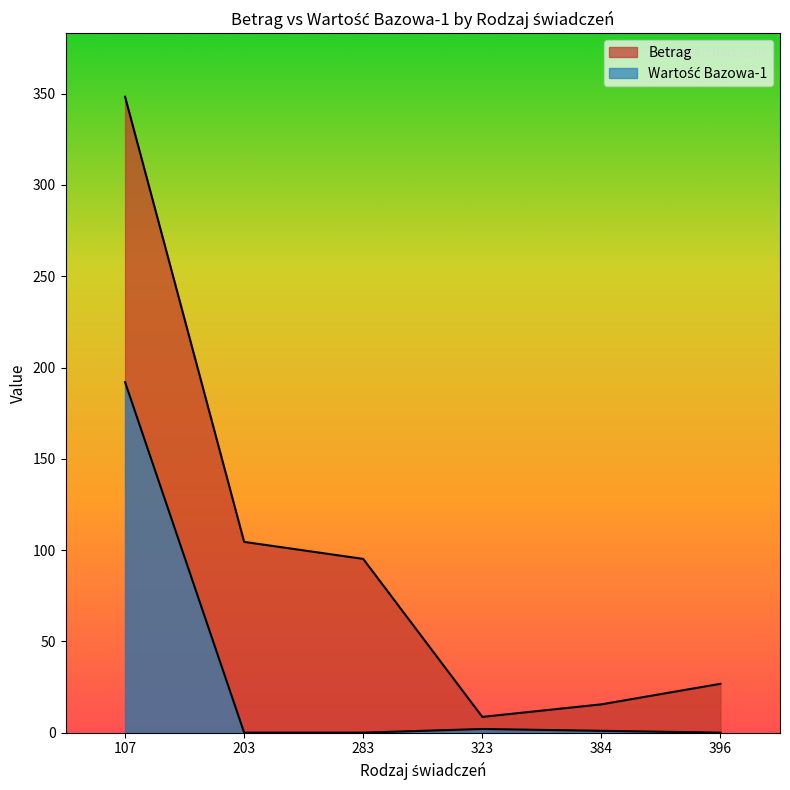

What is the difference between the highest and lowest values at 384?

14.5